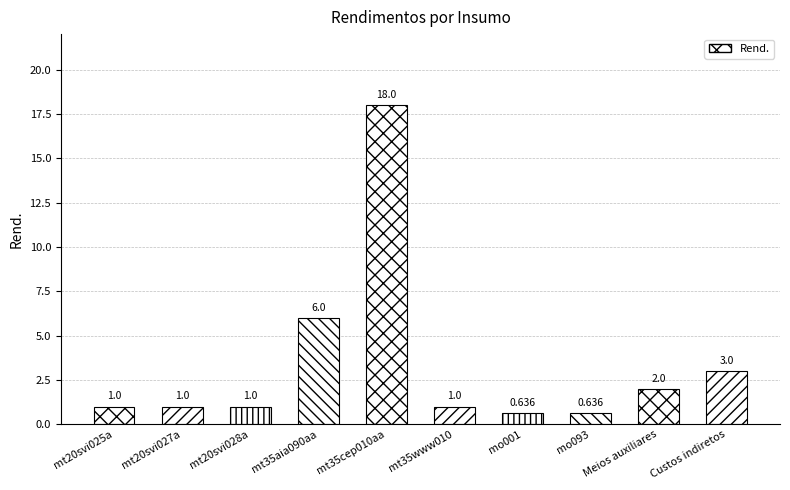

The value at Meios auxiliares is 2.7. True or false?

False